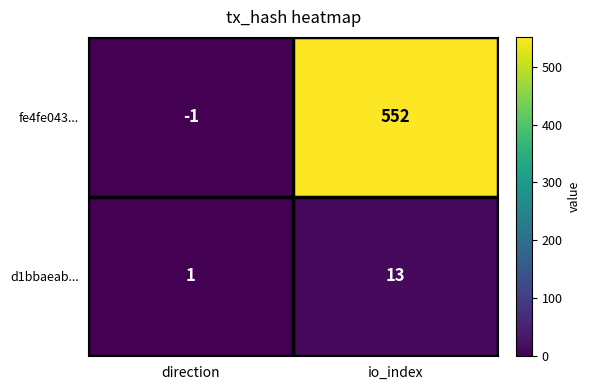

Reading right to left, list all the values displayed in this chart.

fe4fe043...: io_index=552	direction=-1
d1bbaeab...: io_index=13	direction=1